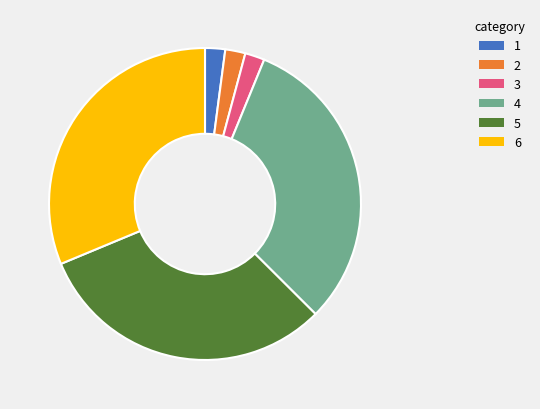

Combined, do 6 and 5 account for over 50%?

Yes